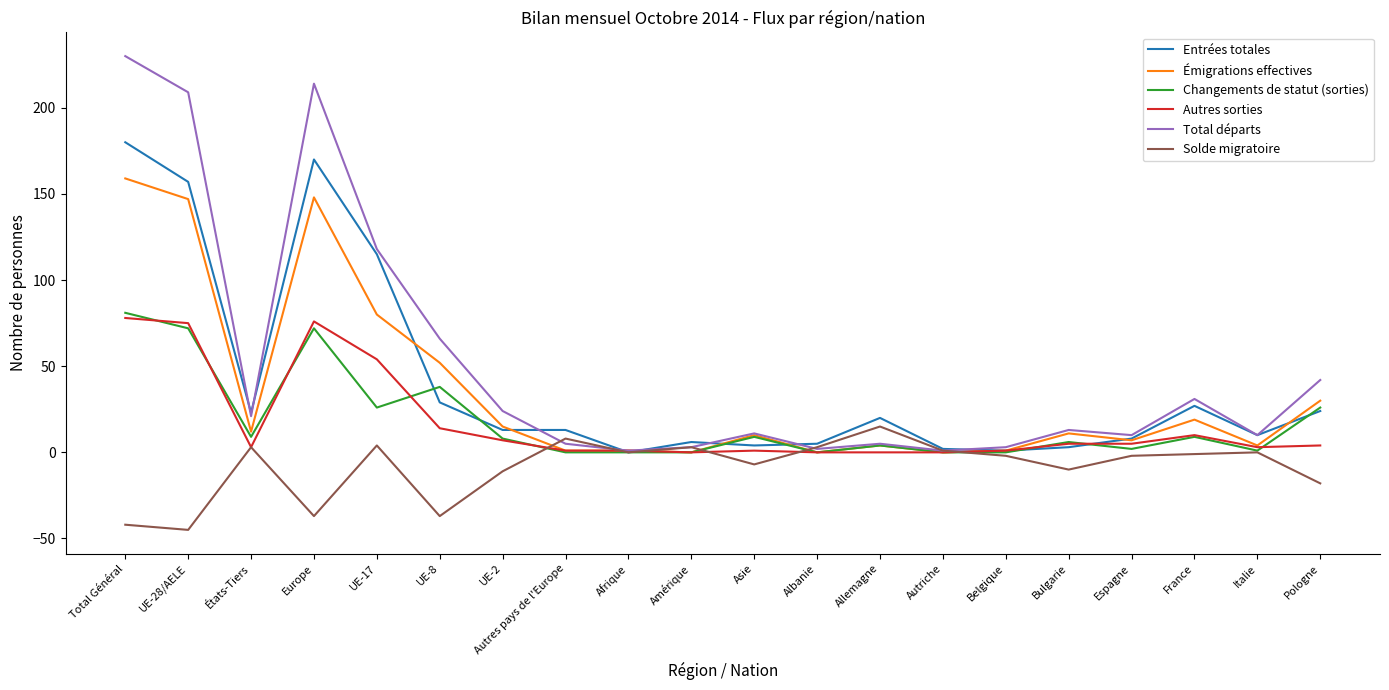

True or false: Émigrations effectives has a value of 52 at UE-8.

True